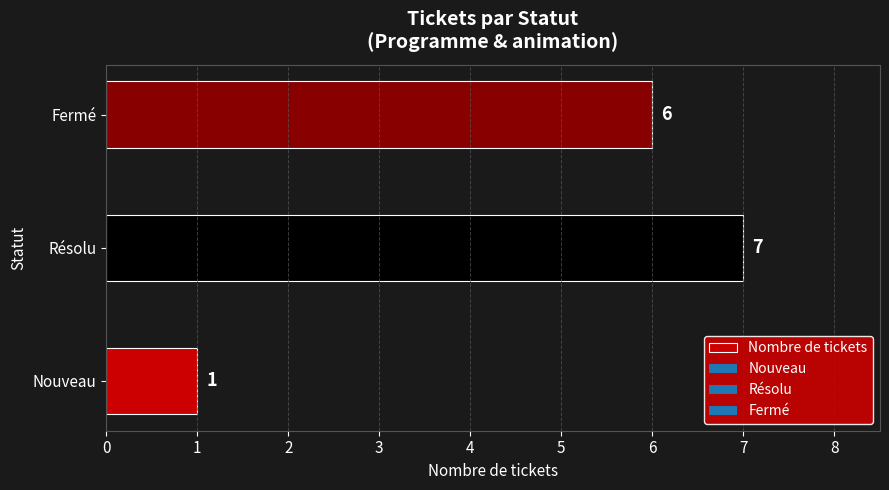

Reading bottom to top, transcribe all the data shown in this chart.

1	7	6